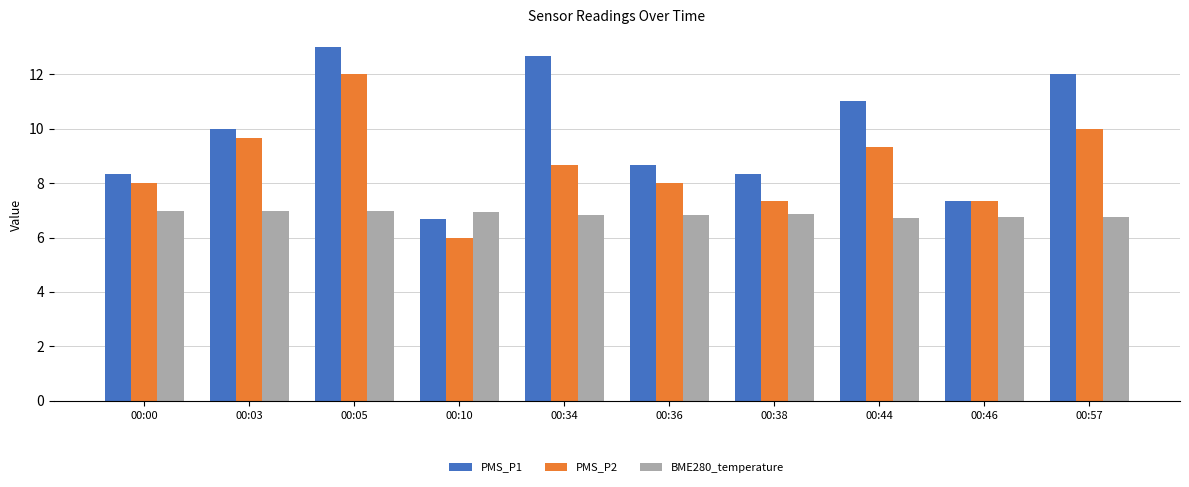

List the series in order of their overall mean, lowest first.

BME280_temperature, PMS_P2, PMS_P1